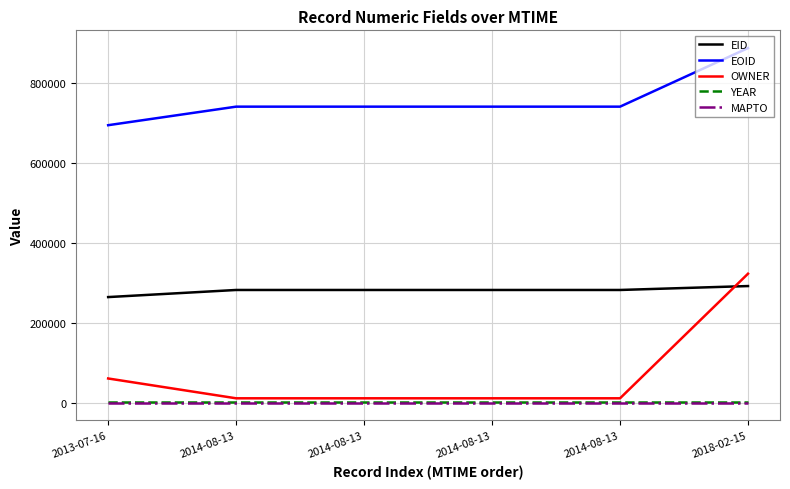

Reading right to left, transcribe all the data shown in this chart.

EID: 2018-02-15=292099	2014-08-13=282289	2014-08-13=282288	2014-08-13=282287	2014-08-13=282285	2013-07-16=264485
EOID: 2018-02-15=888188	2014-08-13=741445	2014-08-13=741444	2014-08-13=741443	2014-08-13=741441	2013-07-16=694993
OWNER: 2018-02-15=323006	2014-08-13=10968	2014-08-13=10968	2014-08-13=10968	2014-08-13=10968	2013-07-16=60616
YEAR: 2018-02-15=2011	2014-08-13=2011	2014-08-13=2011	2014-08-13=2011	2014-08-13=2011	2013-07-16=2011
MAPTO: 2018-02-15=0	2014-08-13=0	2014-08-13=0	2014-08-13=0	2014-08-13=0	2013-07-16=0